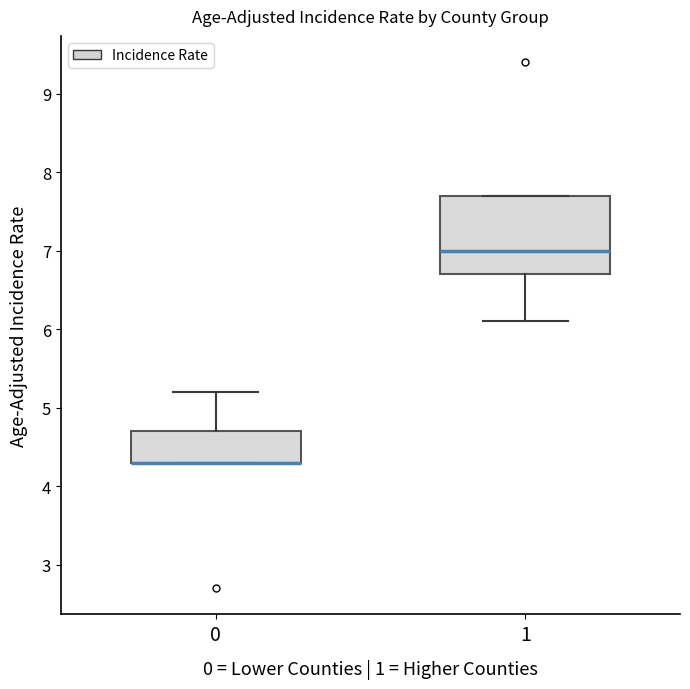

Comparing the boxes themselves (not the whiskers), which one is the tallest?

1